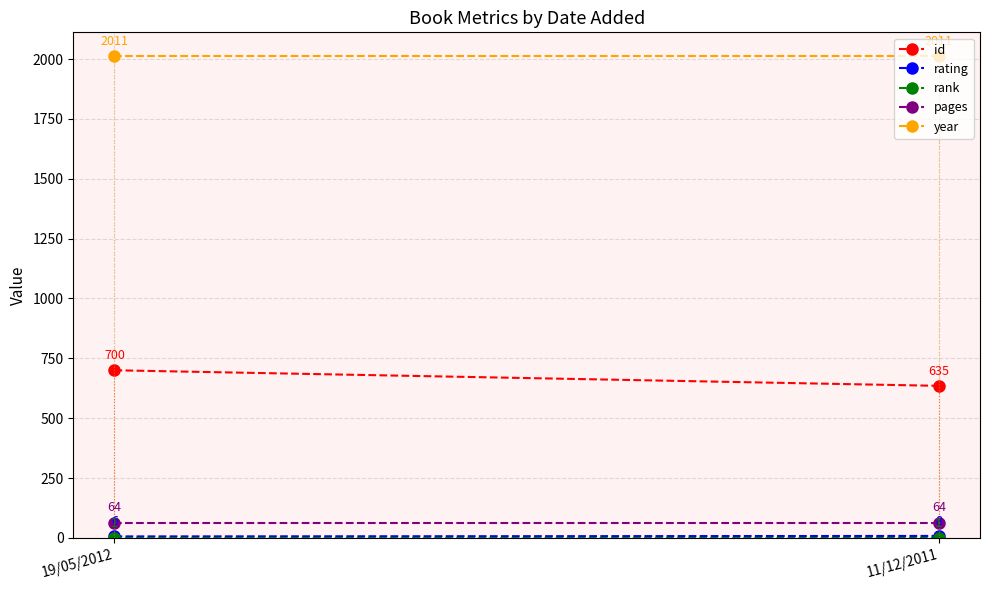

Is the value of pages at 11/12/2011 greater than the value of rank at 11/12/2011?

Yes